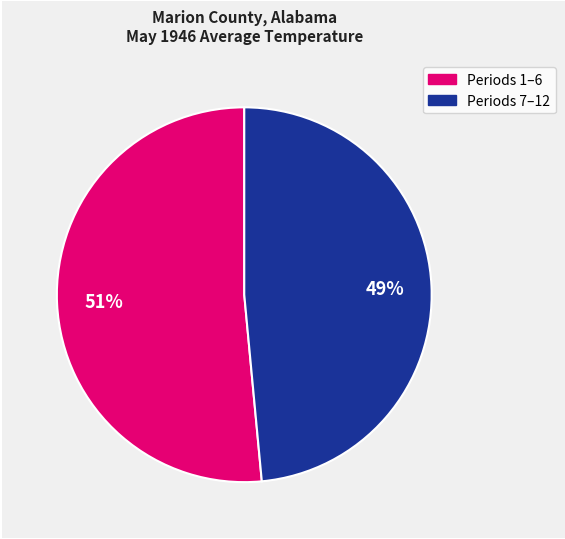

Is there a majority slice in this chart?

Yes